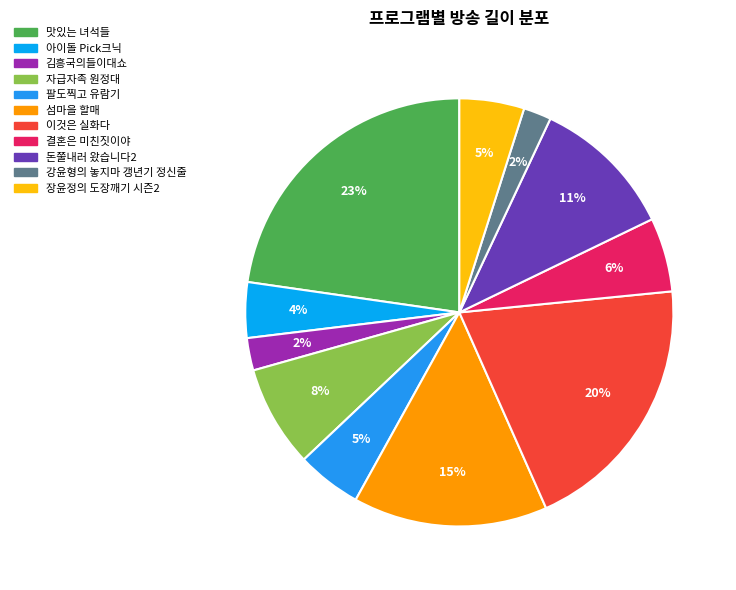

How many segments does this pie chart have?

11